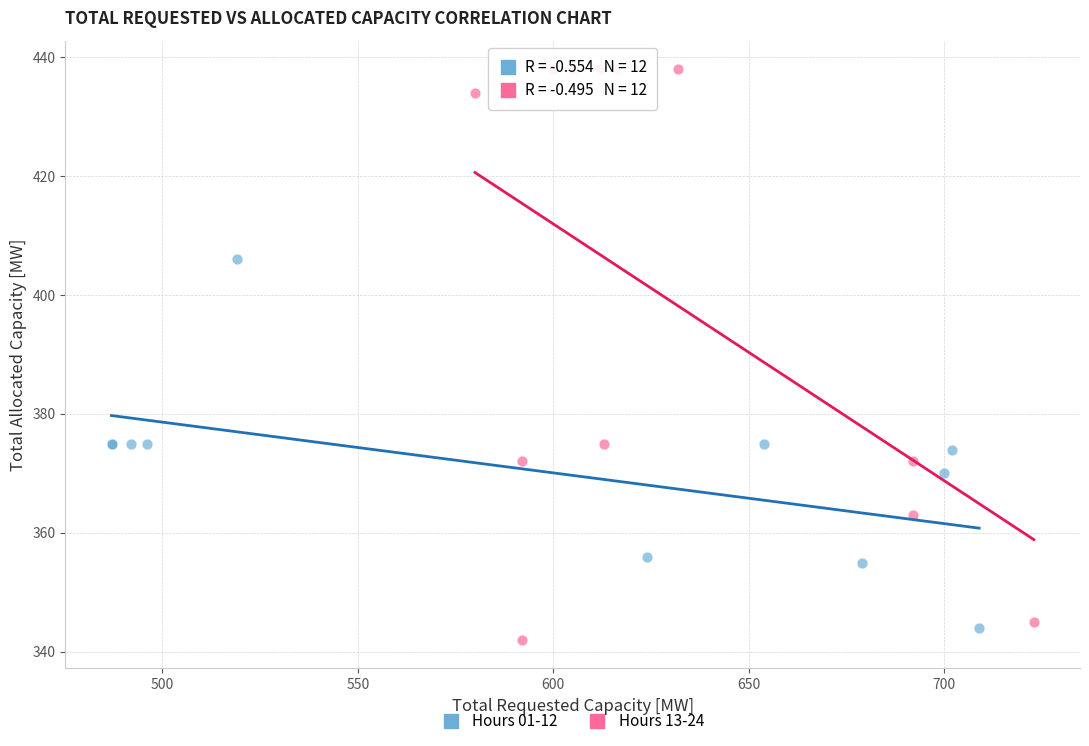

Which series reaches the maximum Y coordinate?

Hours 13-24